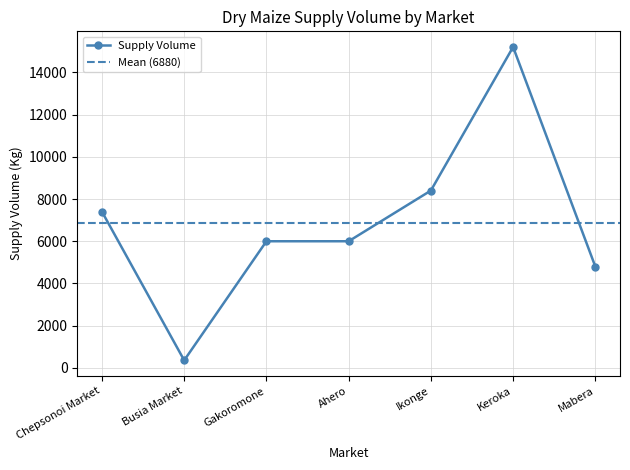

Rank the categories by value from lowest to highest.

Busia Market, Mabera, Gakoromone, Ahero, Chepsonoi Market, Ikonge, Keroka